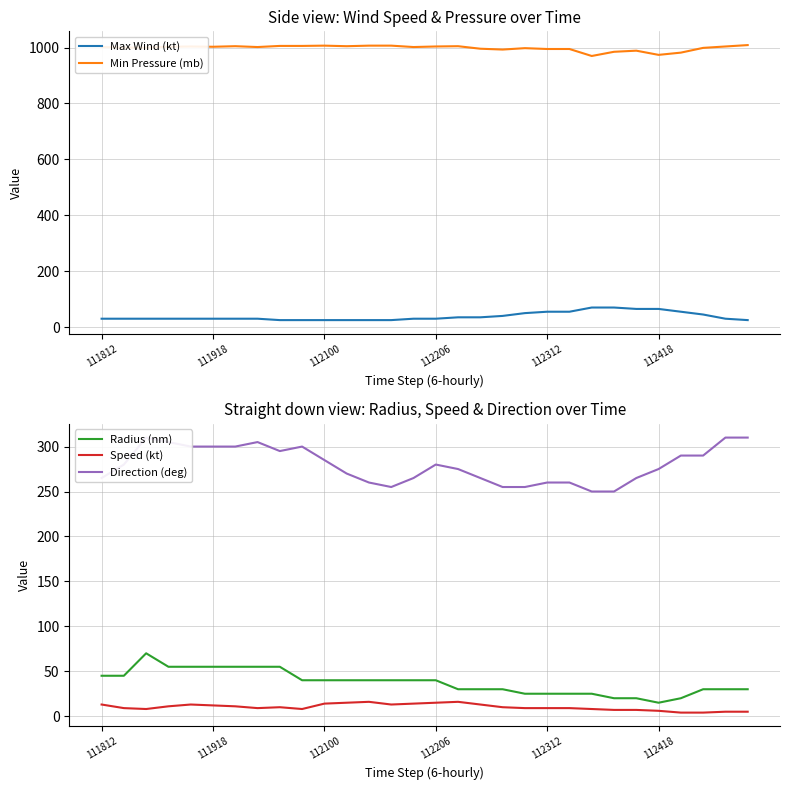

Rank the series at 6 from highest to lowest value.

Min Pressure (mb), Direction (deg), Radius (nm), Max Wind (kt), Speed (kt)